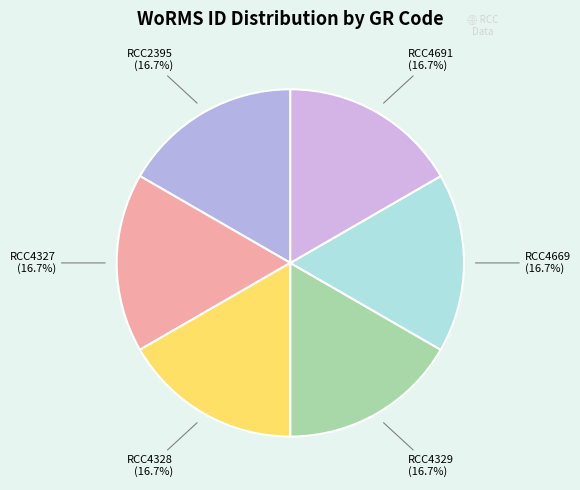

Does RCC4328 account for over 50% of the chart?

No